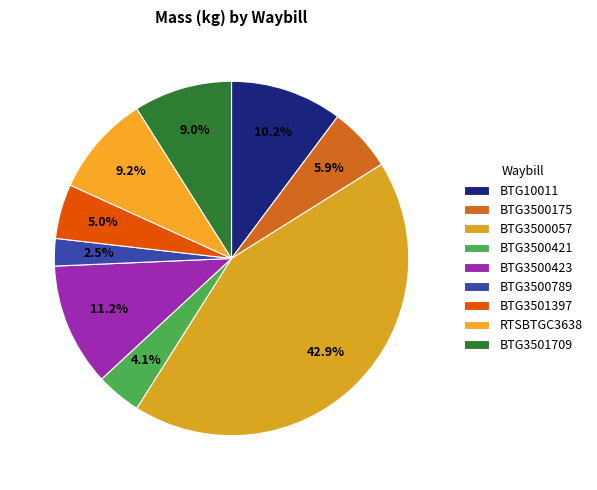

How many slices are in this pie chart?

9